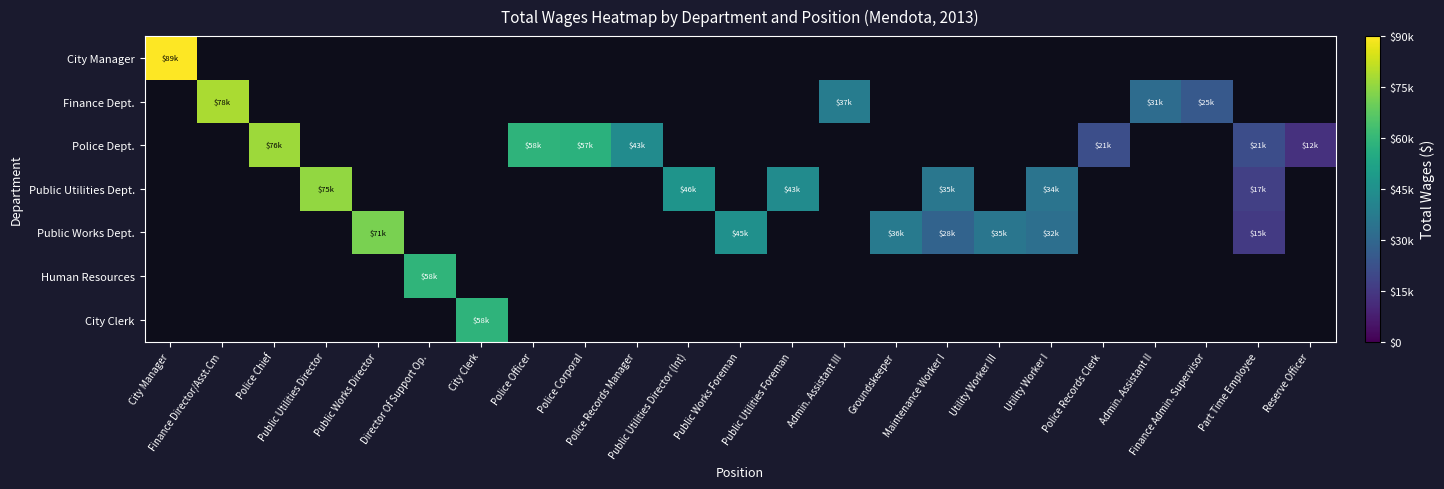

At how many categories does at least one series exceed 86538?

1